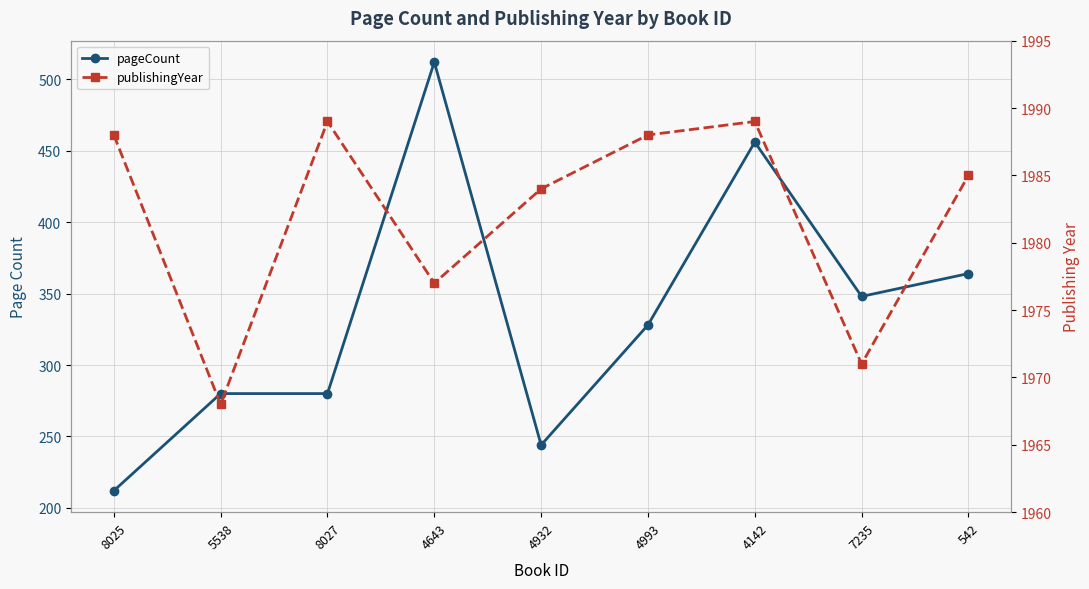

List the series in order of their peak value, highest first.

publishingYear, pageCount